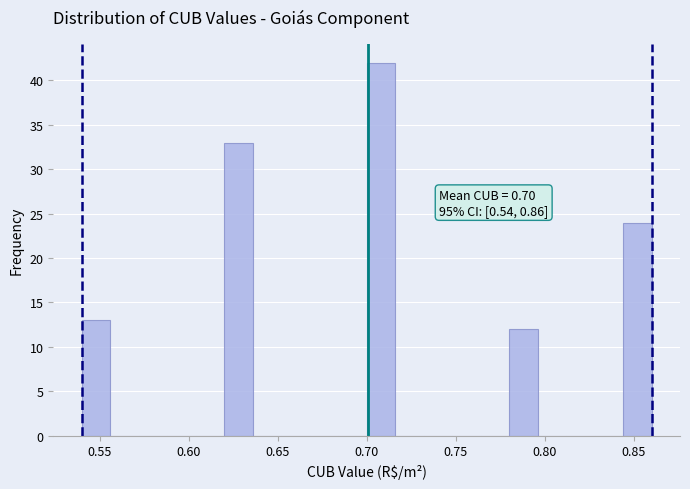

Around what value on the x-axis is the tallest bar? Give the approximate position of its centre, as read against the axis.

0.710